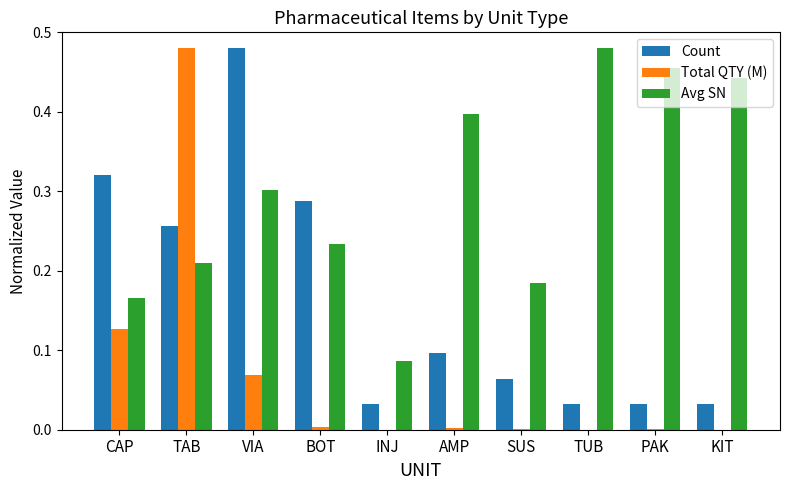

True or false: Avg SN has a value of 0.3 at TUB.

False